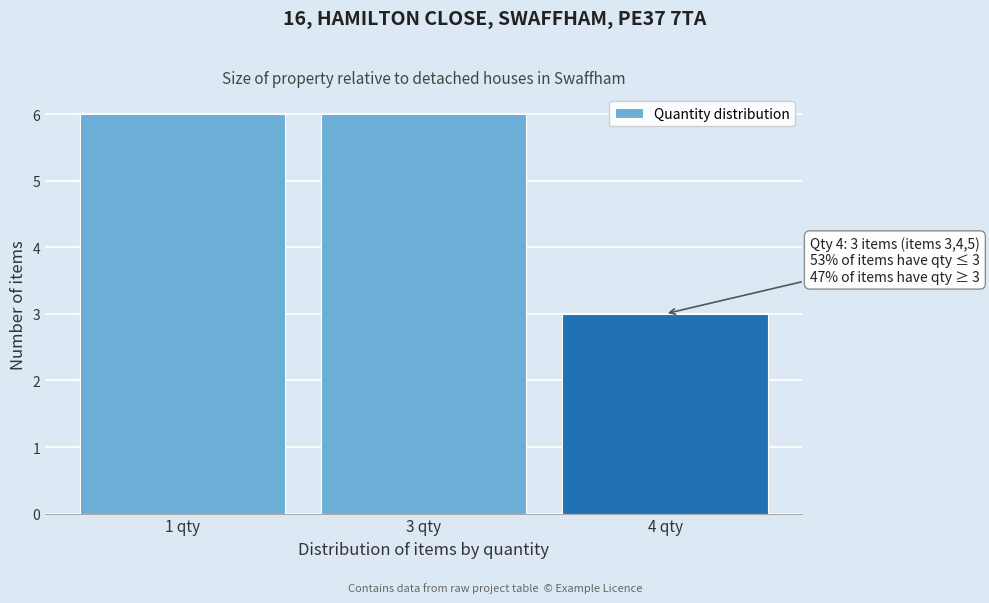

Reading right to left, transcribe all the data shown in this chart.

3	6	6